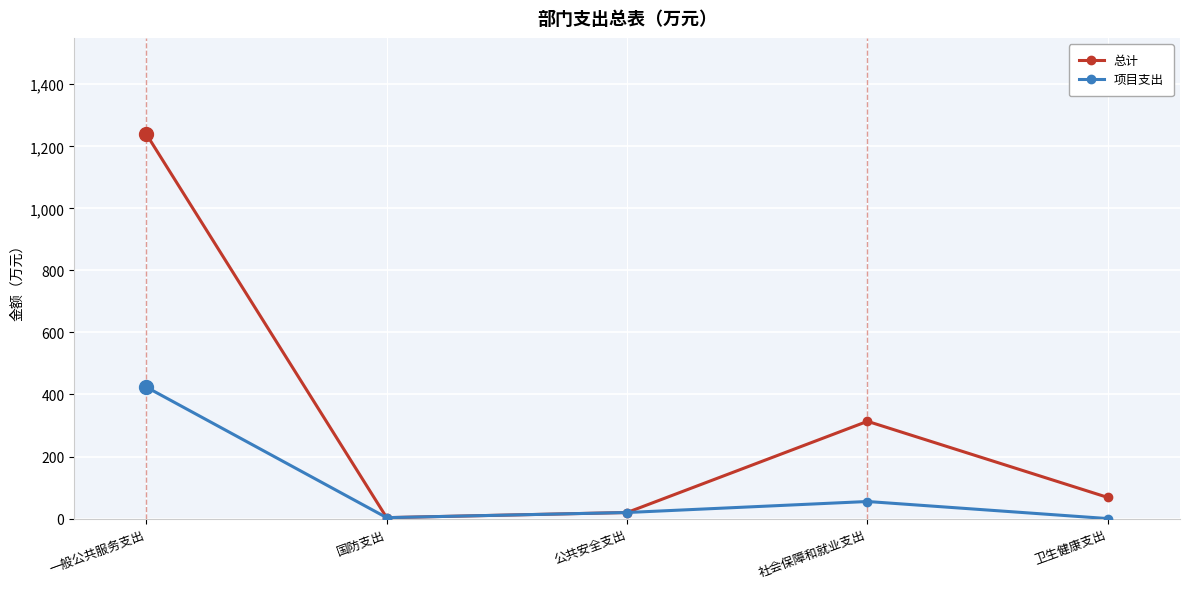

At which category does 总计 reach its first local valley?

国防支出